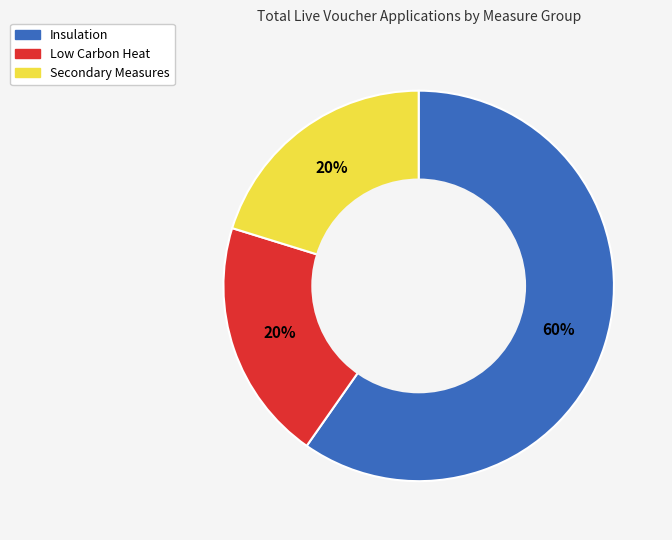

Does Insulation represent more than half of the total?

Yes